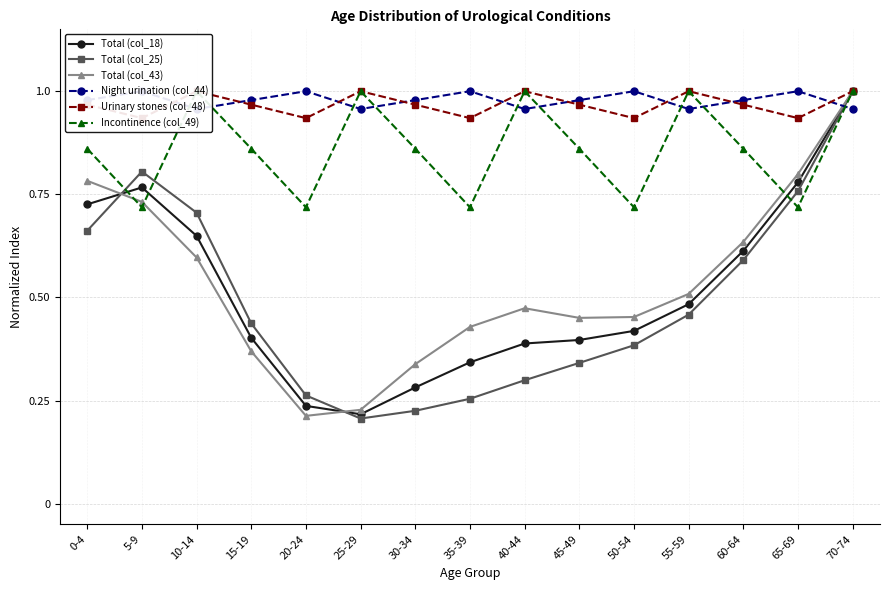

Where do Total (col_18) and Incontinence (col_49) first cross each other?

0-4 and 5-9